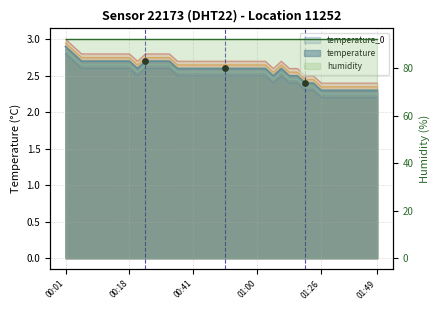

Which has a higher value, 01:36 or 00:26?

00:26